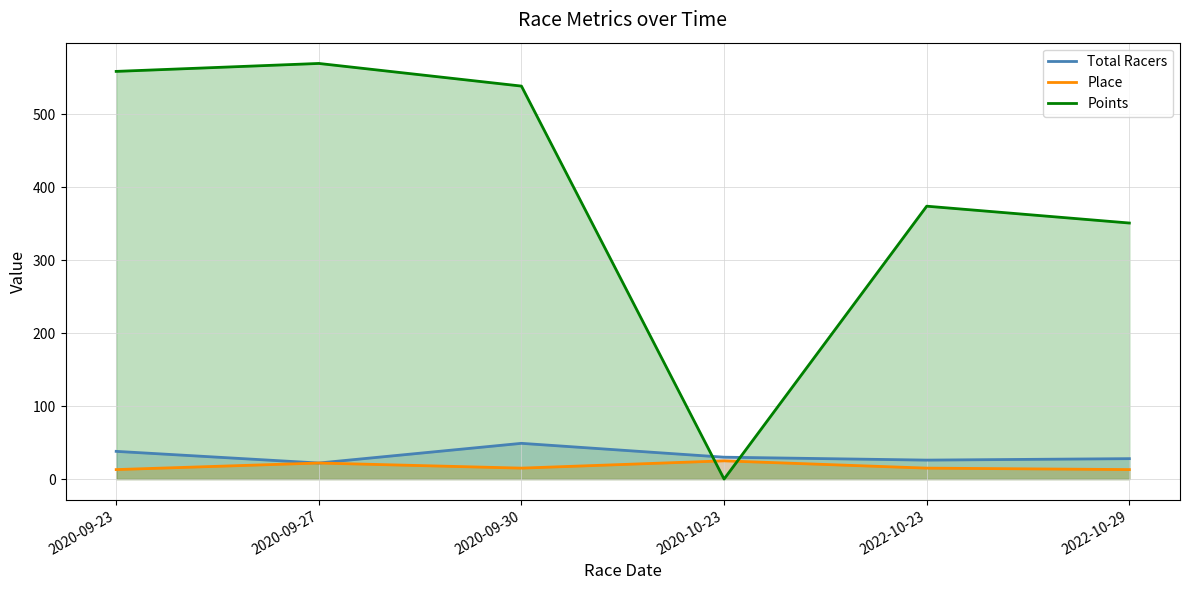

How many lines are shown in the chart?

3